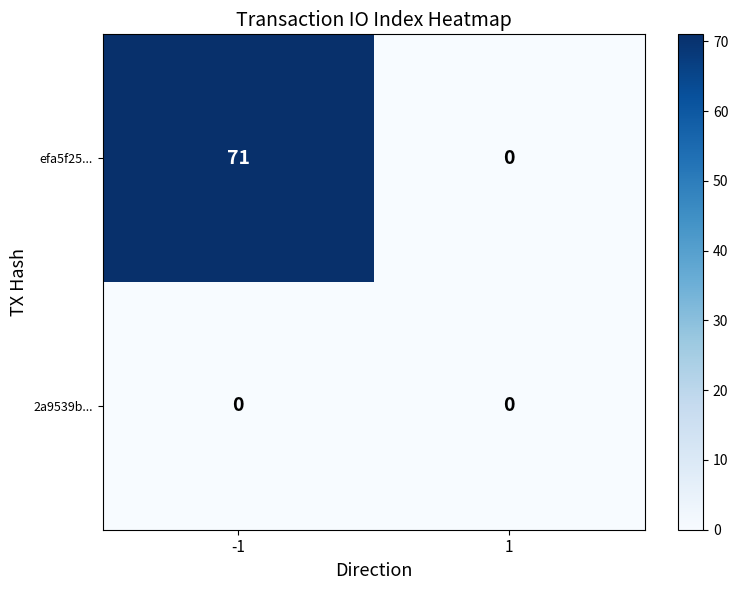

What is the sum of the efa5f25... values at -1 and 1?

71